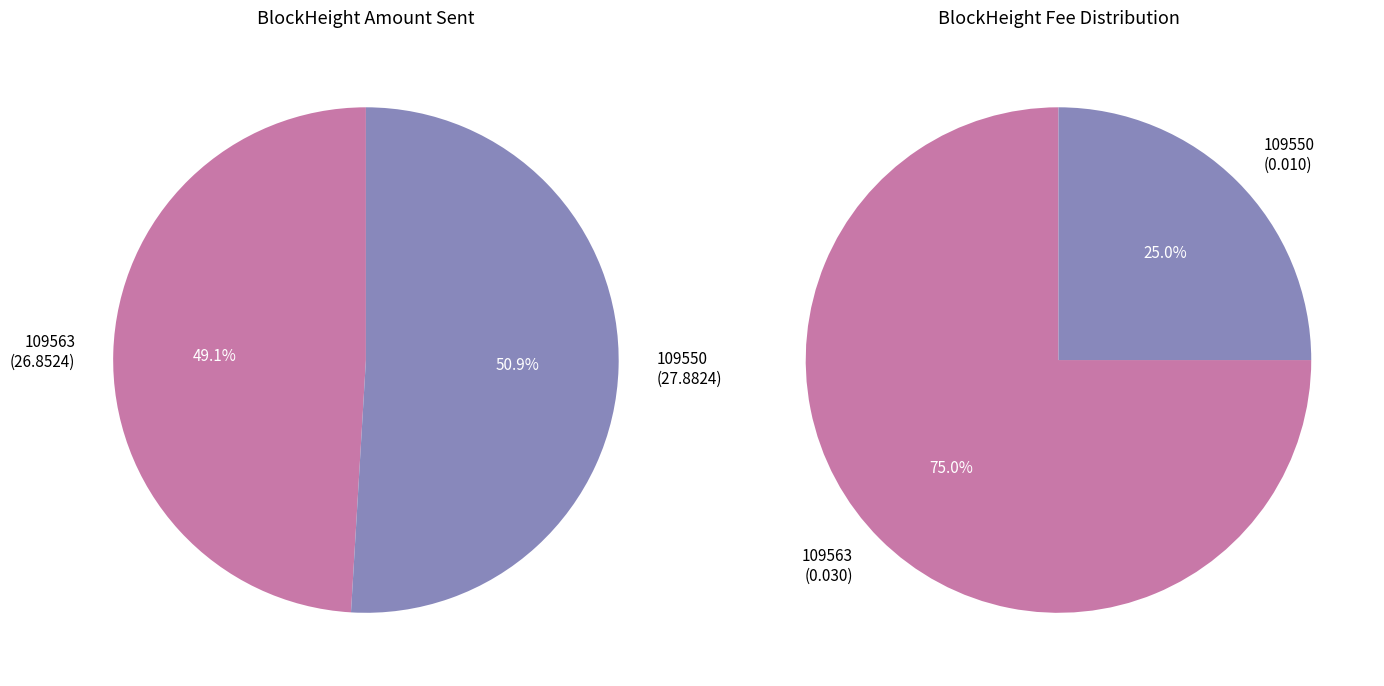

What is the largest slice in the pie chart?

109550